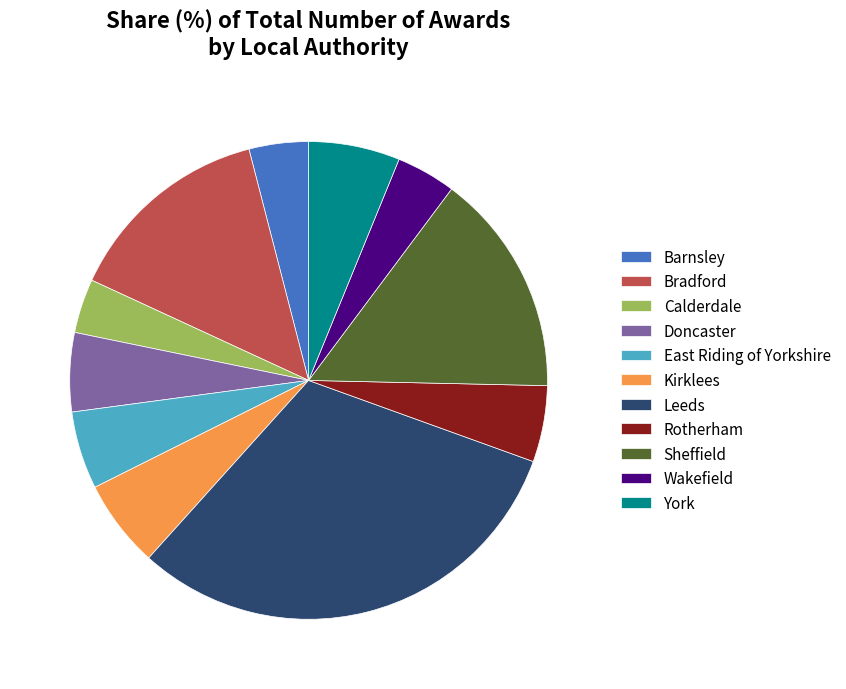

Is there any slice that represents more than half of the pie?

No